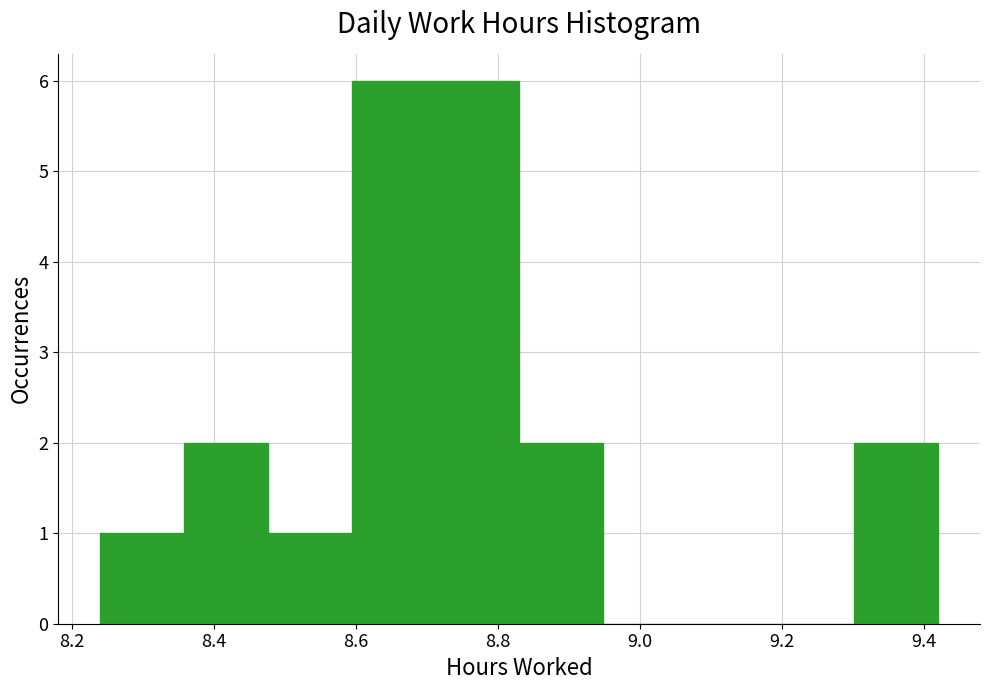

Reading left to right, transcribe this chart: for each bar, give the range it covers on the x-axis and its height. Neither the bar edges nor the heights are printed on the chart, so give them approximately, as read against the axes.

8.240 to 8.358: 1
8.358 to 8.476: 2
8.476 to 8.594: 1
8.594 to 8.712: 6
8.712 to 8.830: 6
8.830 to 8.948: 2
8.948 to 9.066: 0
9.066 to 9.184: 0
9.184 to 9.302: 0
9.302 to 9.420: 2